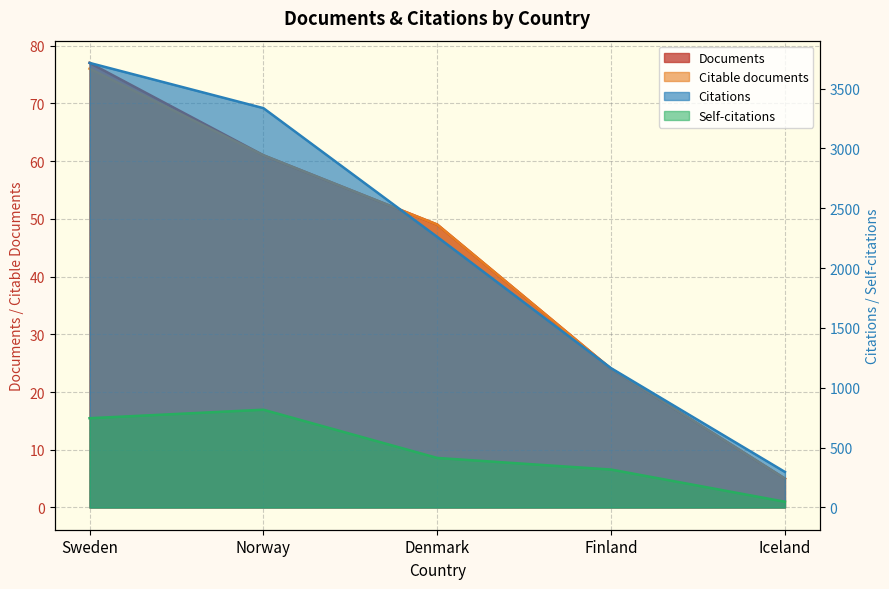

What is the spread (max minus min) of values at Norway?

3276